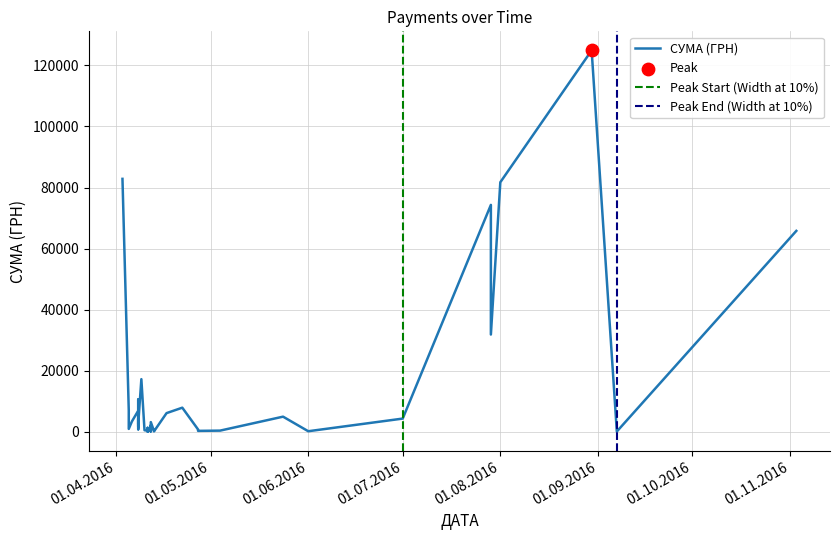

What is the ratio of the value at 07.09.2016 to the value at 13.04.2016?

0.3